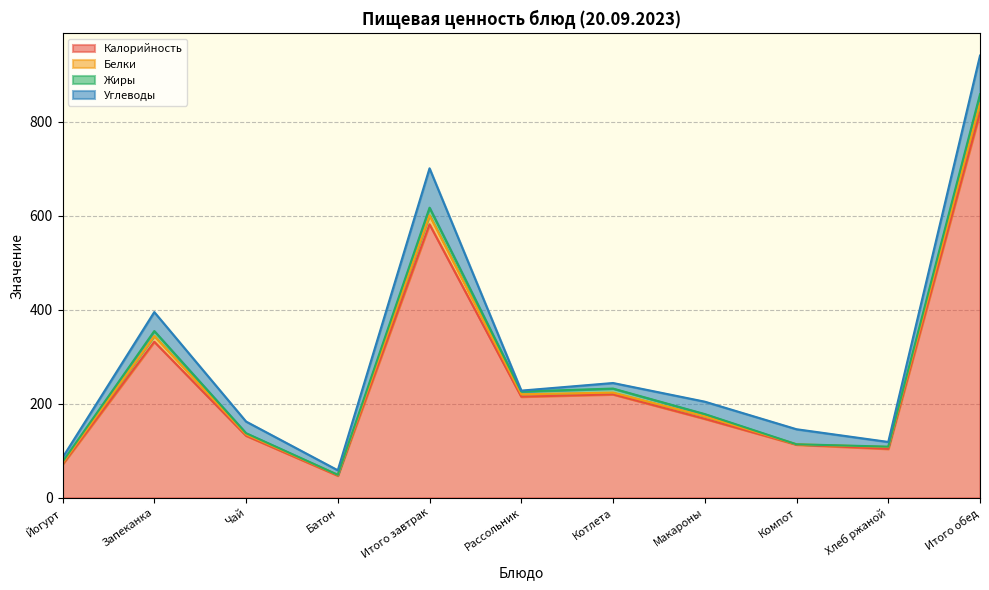

Rank the categories by Калорийность value from lowest to highest.

Батон, Йогурт, Хлеб ржаной, Компот, Чай, Макароны, Рассольник, Котлета, Запеканка, Итого завтрак, Итого обед